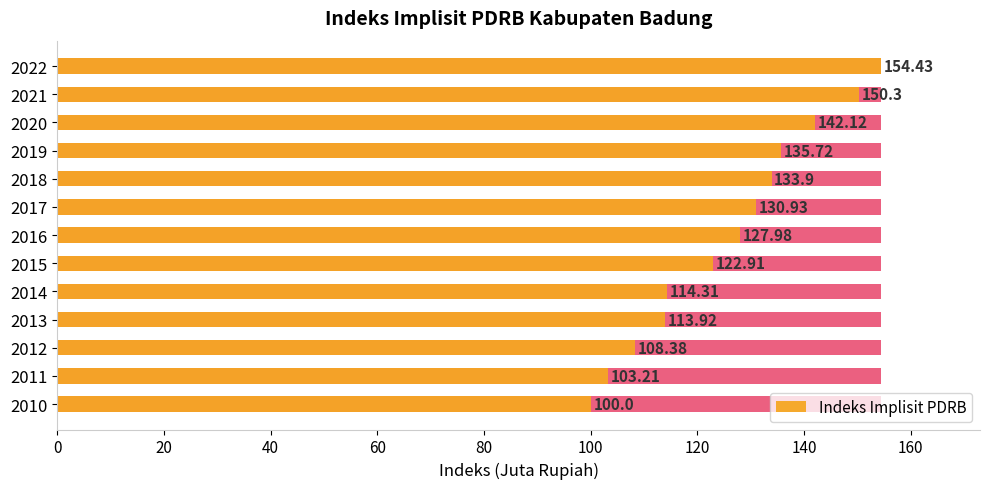

Are the bars grouped side by side (vs. stacked)?

No